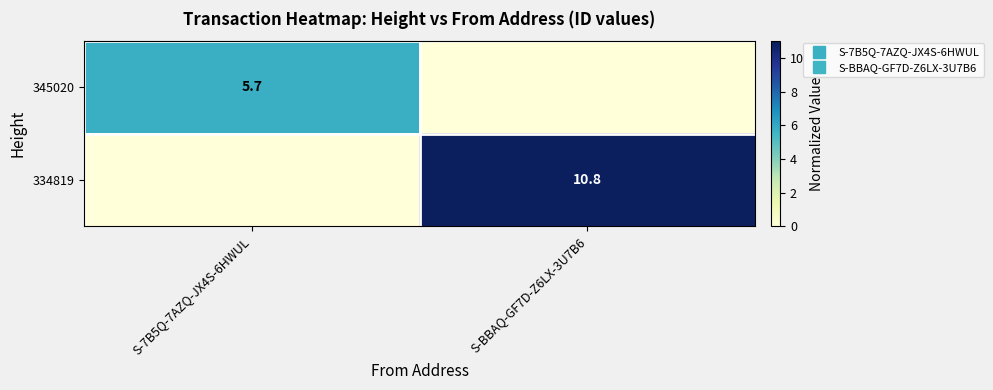

The 345020 series shows -3.8 at S-BBAQ-GF7D-Z6LX-3U7B6. True or false?

False